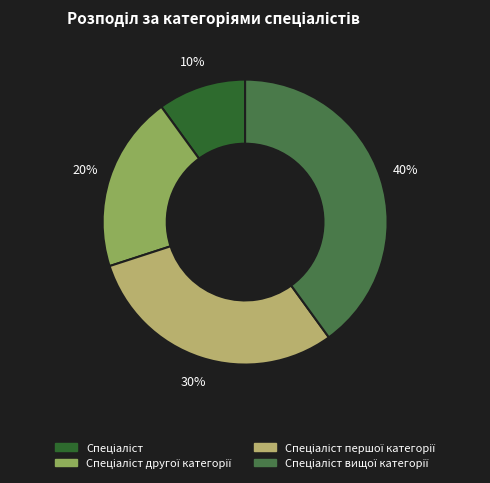

Does any single category account for the majority?

No